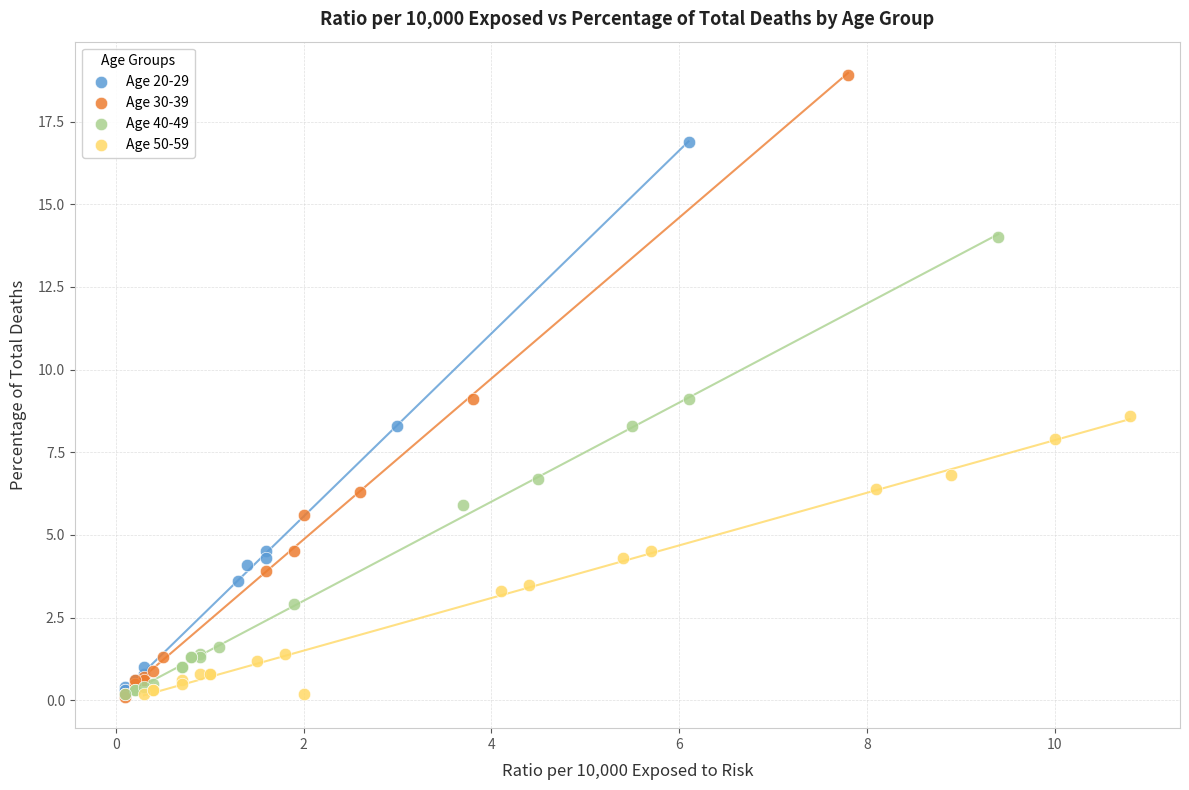

What are all the series names shown in the legend?

Age 20-29, Age 30-39, Age 40-49, Age 50-59